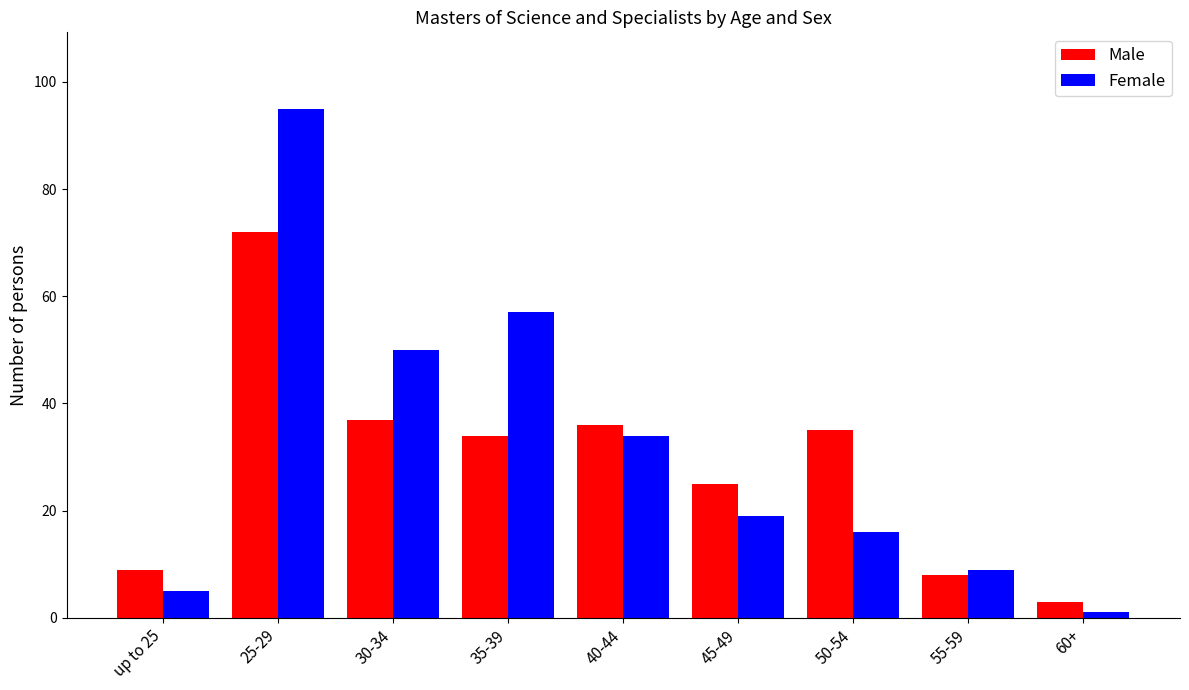

What is the difference between the highest and lowest values at 25-29?

23